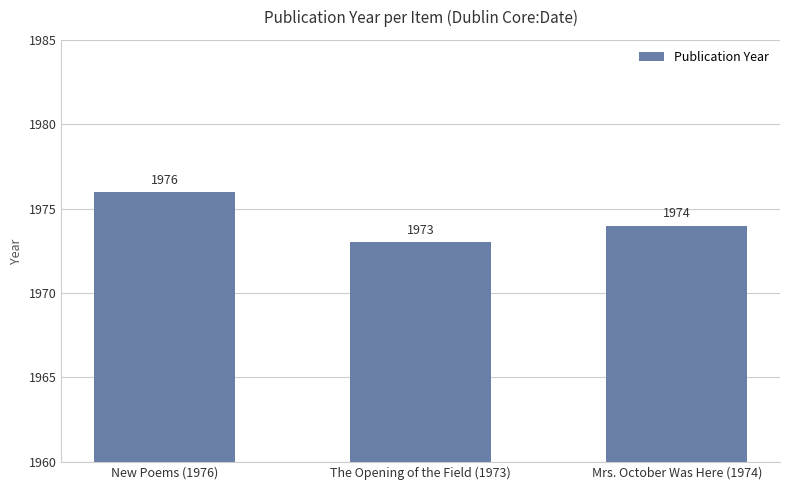

What is the average value?

1974